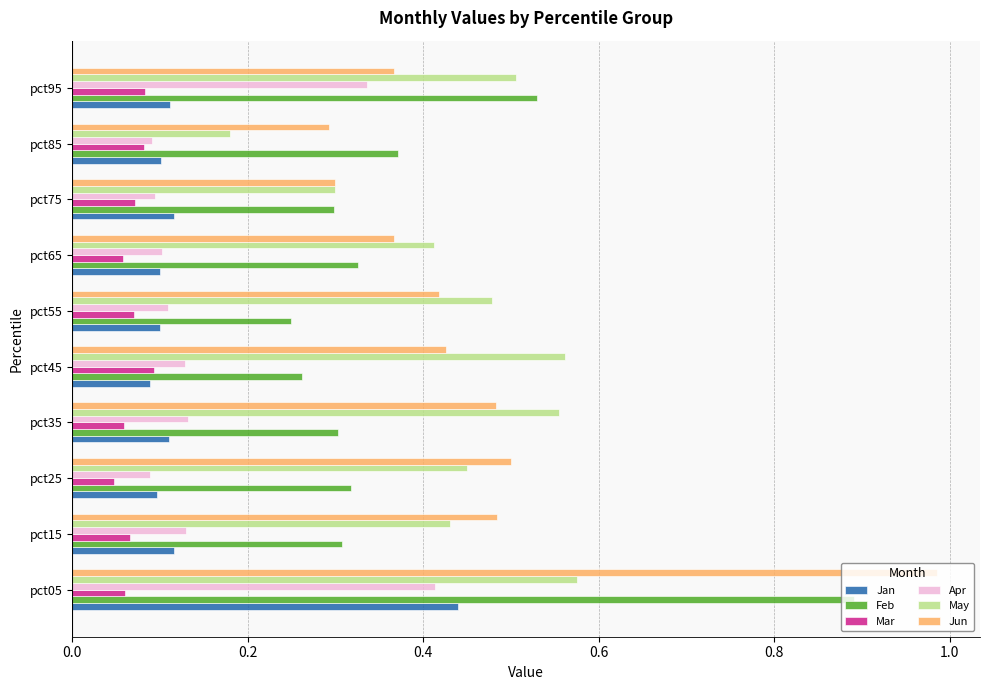

The value of May at pct55 is 0.5. True or false?

True